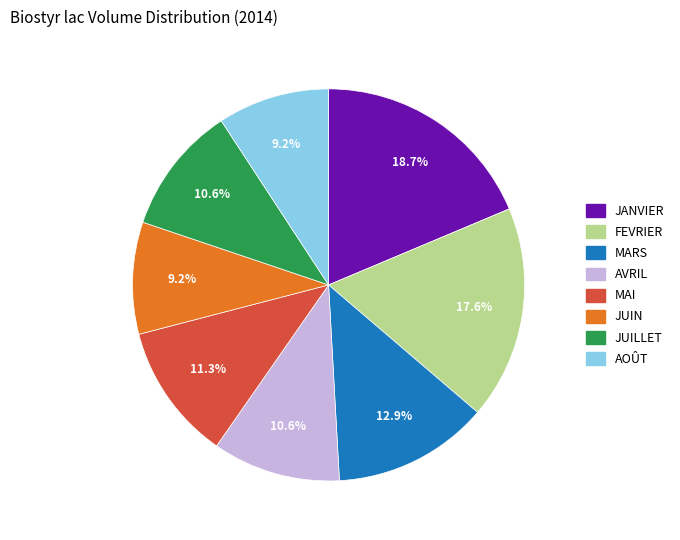

What portion of the pie excludes JUIN?

90.8%